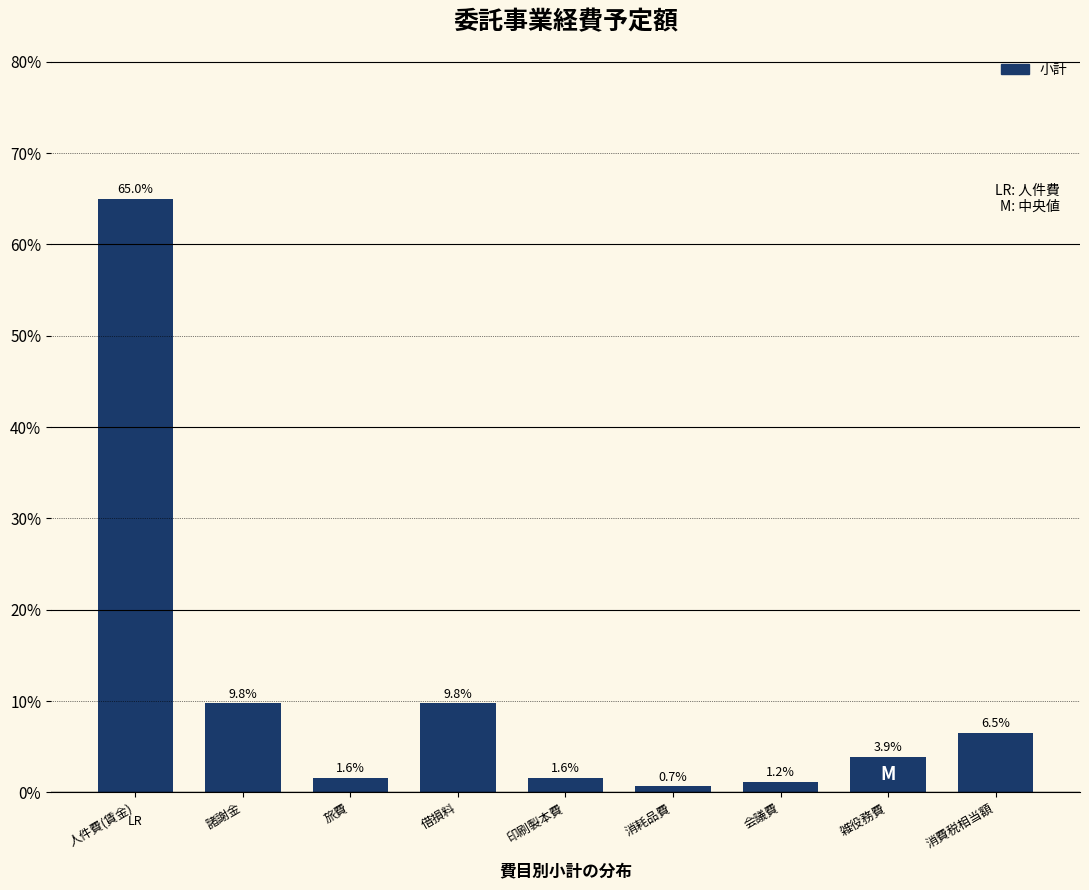

Reading right to left, transcribe all the data shown in this chart.

6.5	3.9	1.2	0.7	1.6	9.8	1.6	9.8	65.0